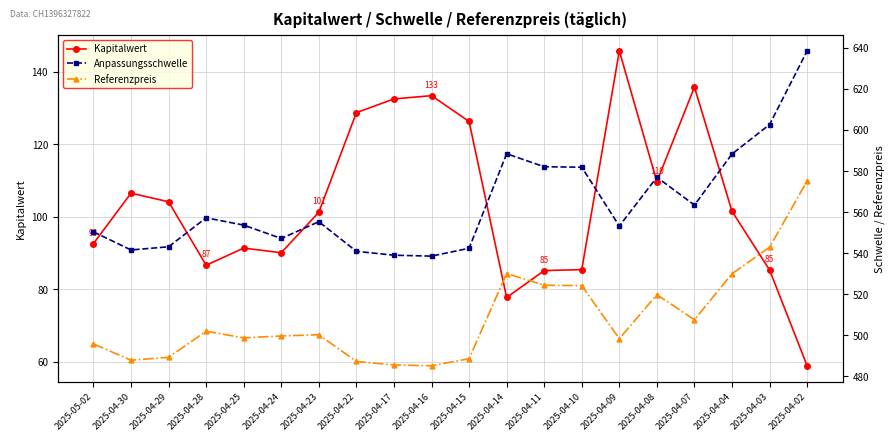

At which label does Kapitalwert first exceed 101?

2025-04-30